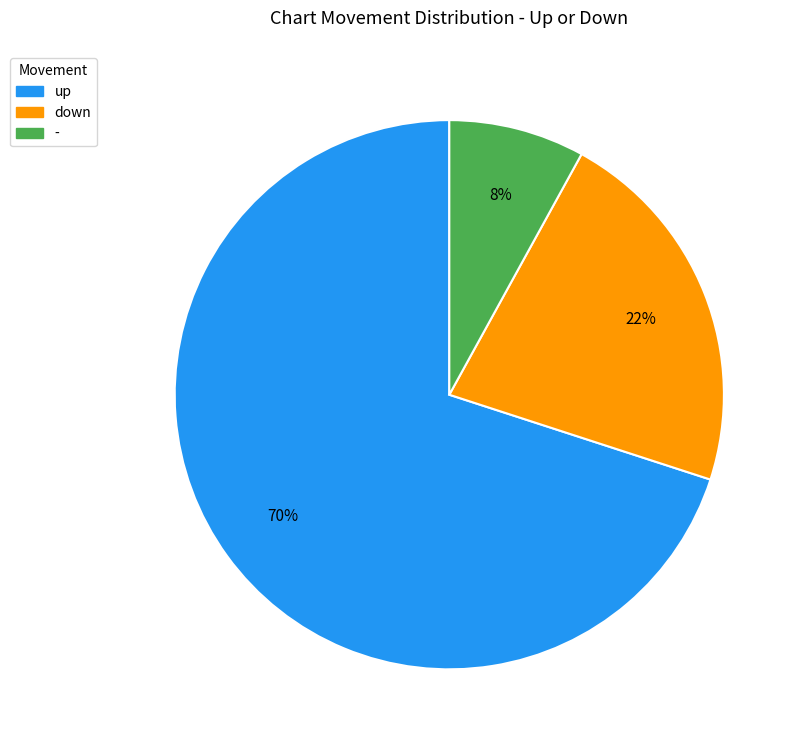

What is the largest slice in the pie chart?

up